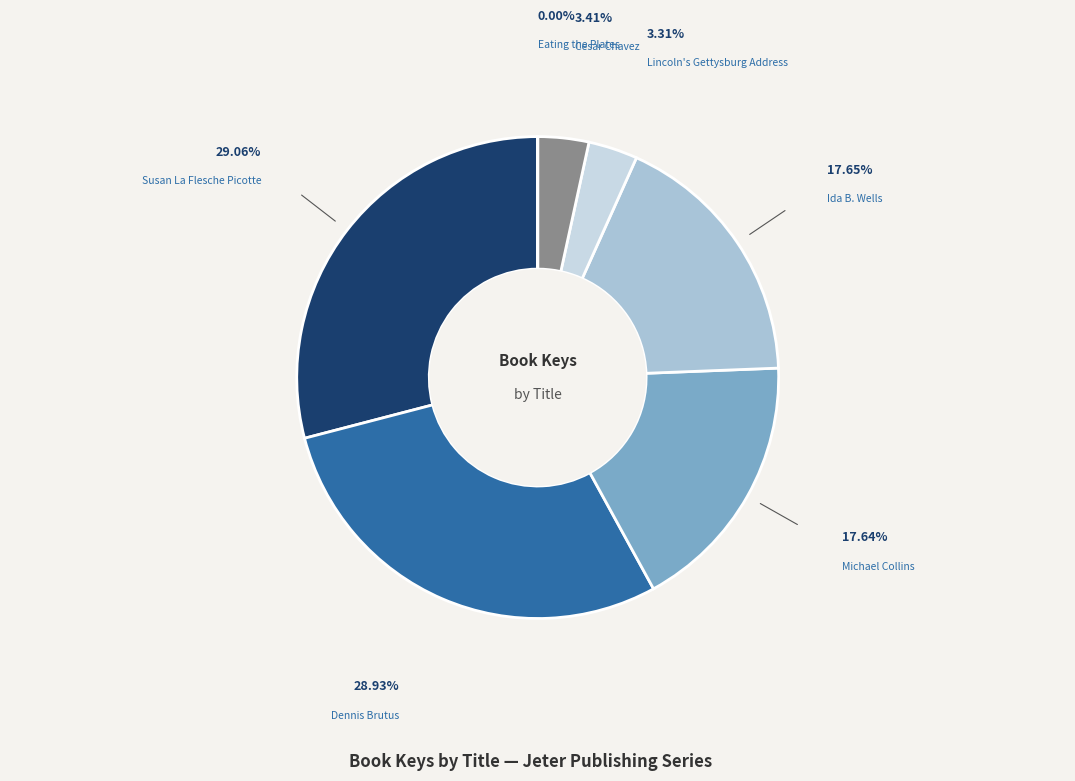

What is the ratio of the value at Cesar Chavez to the value at Lincoln's Gettysburg Address?

1.0